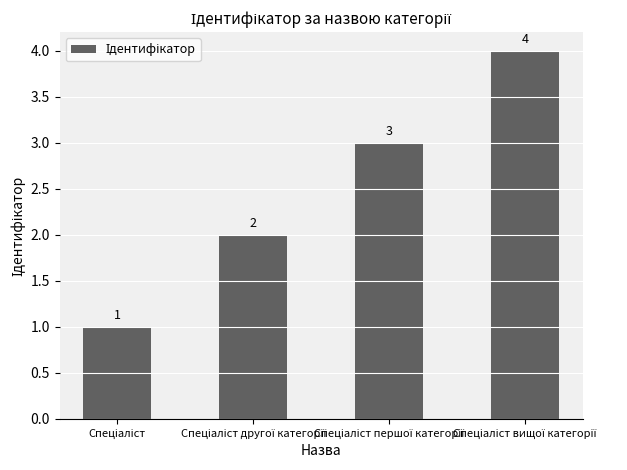

Count the values in the range 2 to 4.

3